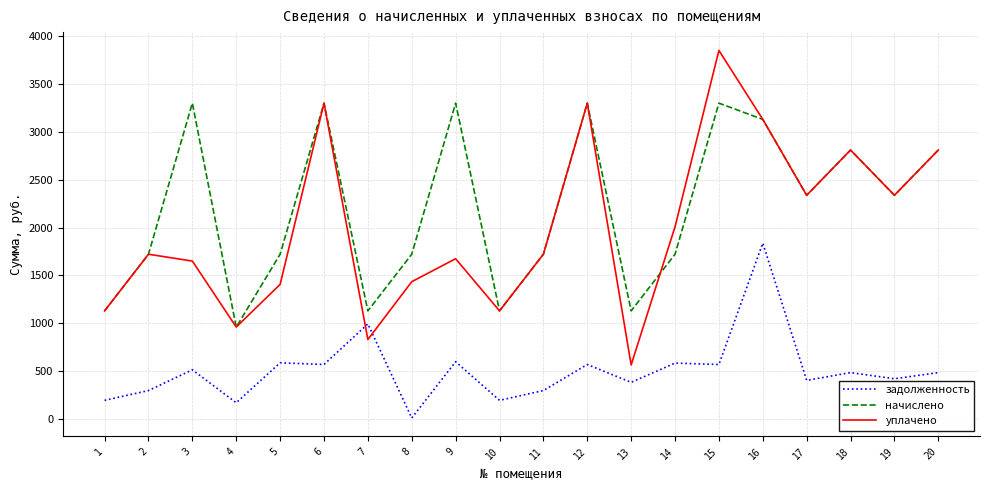

How many intersections are there between уплачено and задолженность?

2